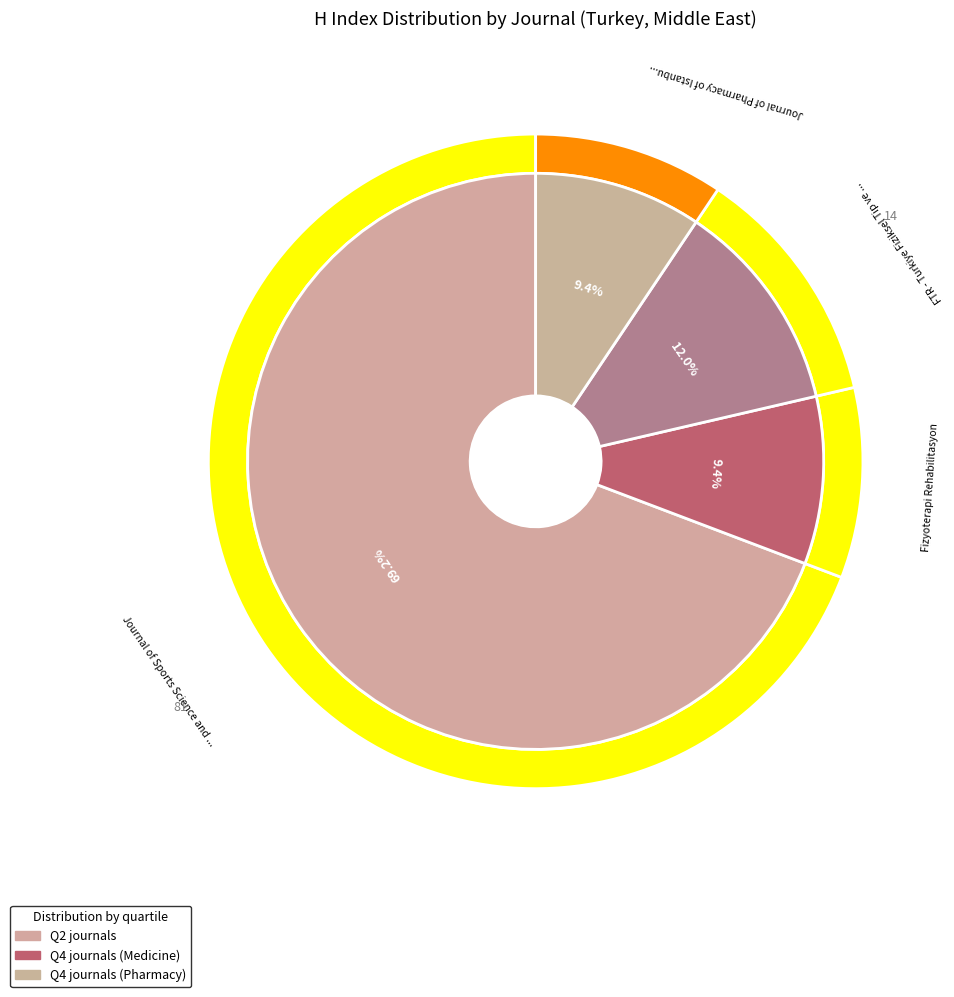

The Journal of Sports Science and Medicine slice represents 59% of the pie. True or false?

False